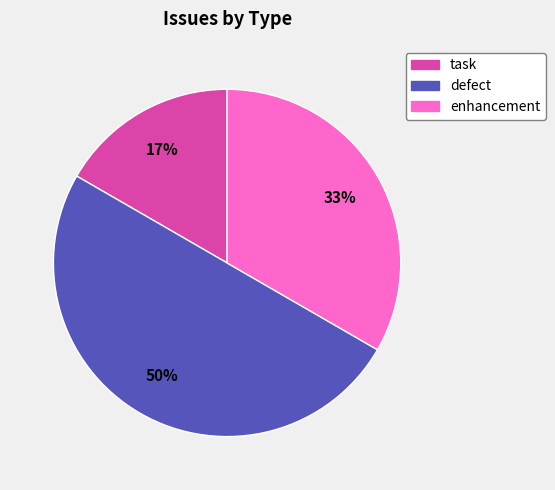

Count the number of slices in the pie.

3